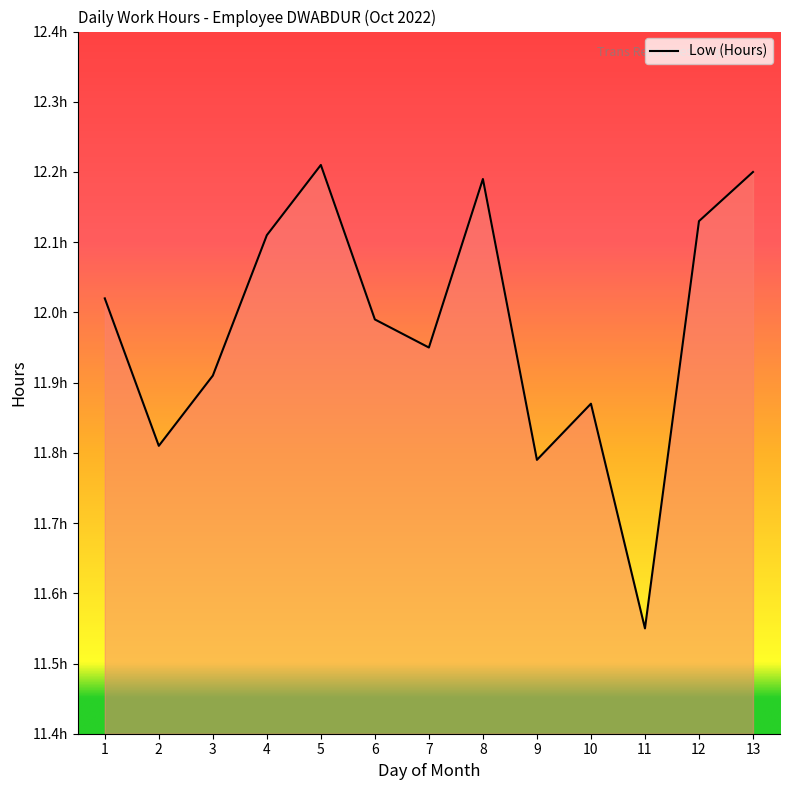

List the labels in order of value, largest first.

5, 13, 8, 12, 4, 1, 6, 7, 3, 10, 2, 9, 11